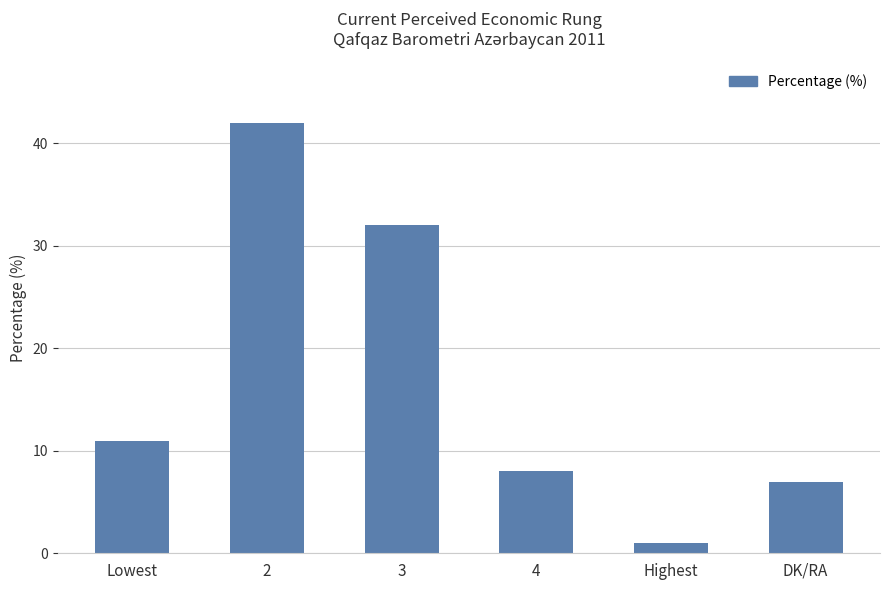

How many values are below 11?

3